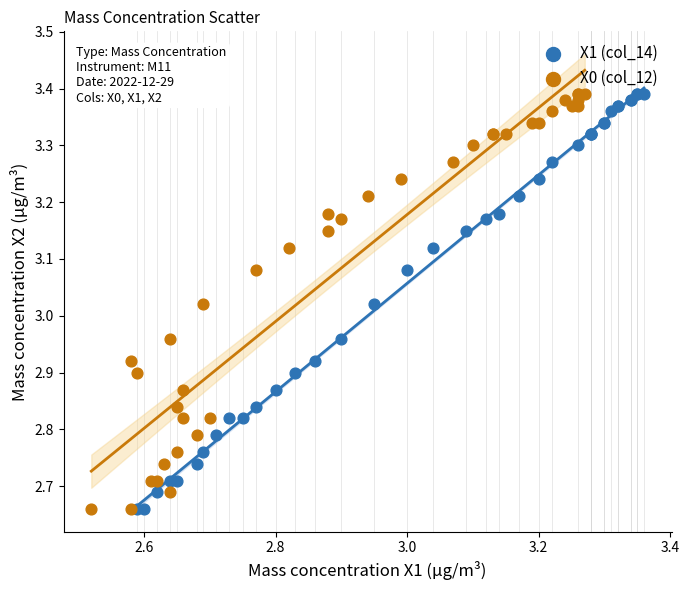

What are all the series names shown in the legend?

X1 (col_14), X0 (col_12)